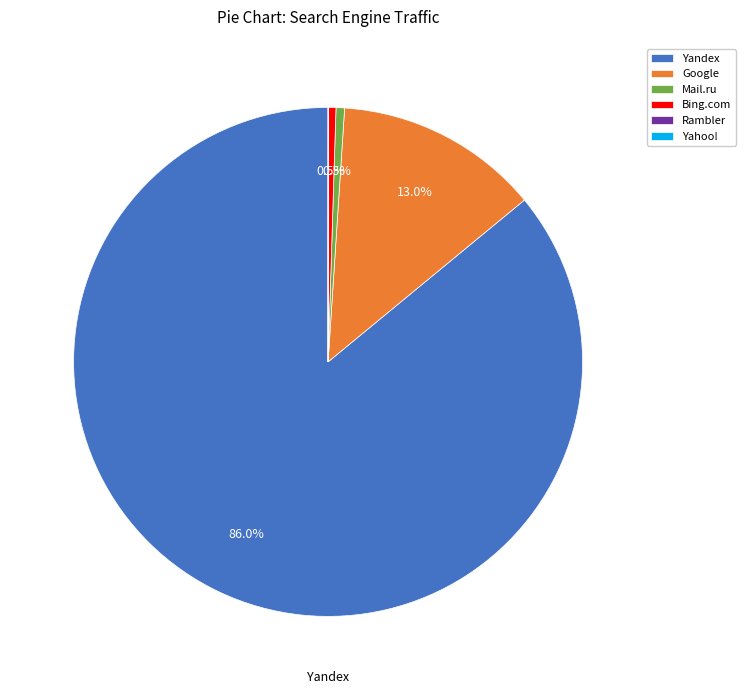

Which category has the biggest portion of the pie?

Yandex